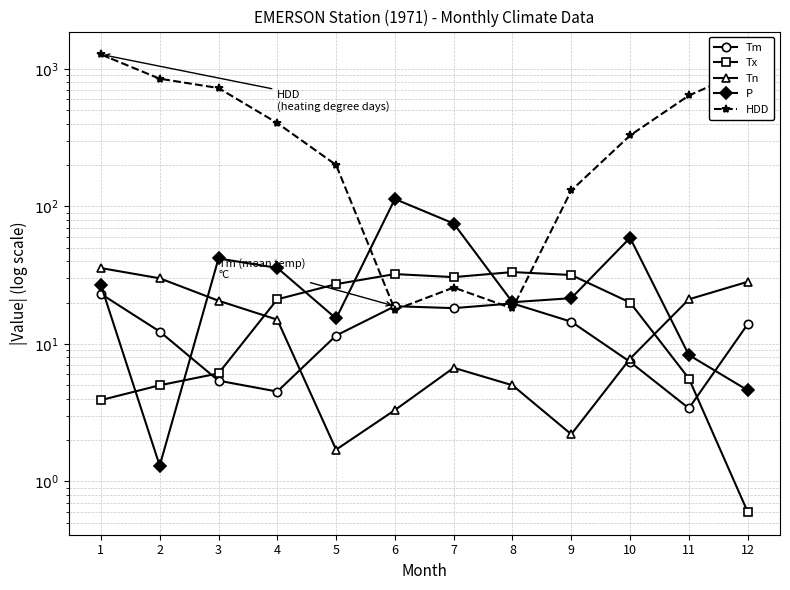

Rank the series by their maximum value, from lowest to highest.

Tm, Tx, Tn, P, HDD